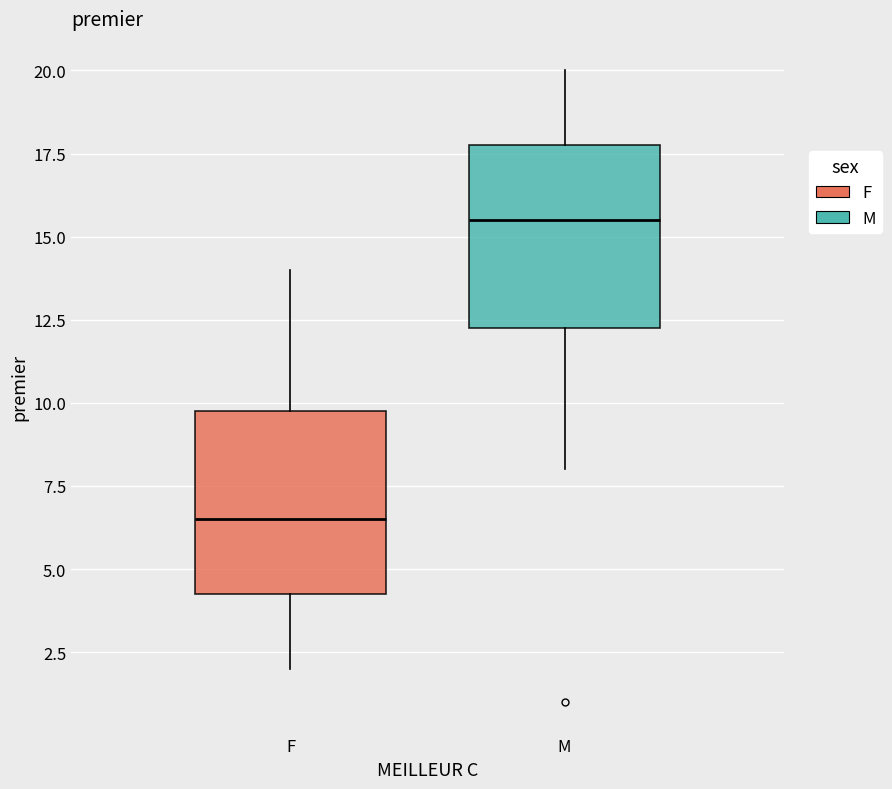

Reading left to right, transcribe this box plot: for each box, give where its median line is, the range the box spans, and where its two whiskers end, as read against the y-axis. The values are not printed on the chart, so give them approximately, as read against the axis.

F: median 6.5, box 4.5 to 10.0, whiskers 2.0 to 14.0
M: median 15.5, box 12.5 to 18.0, whiskers 8.0 to 20.0